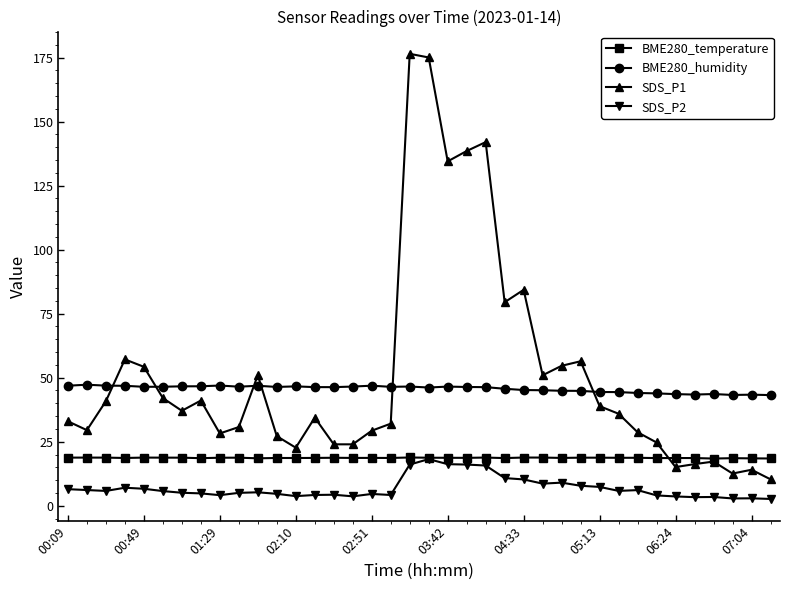

What is the value of the SDS_P2 point at the 19th from the left?

16.1